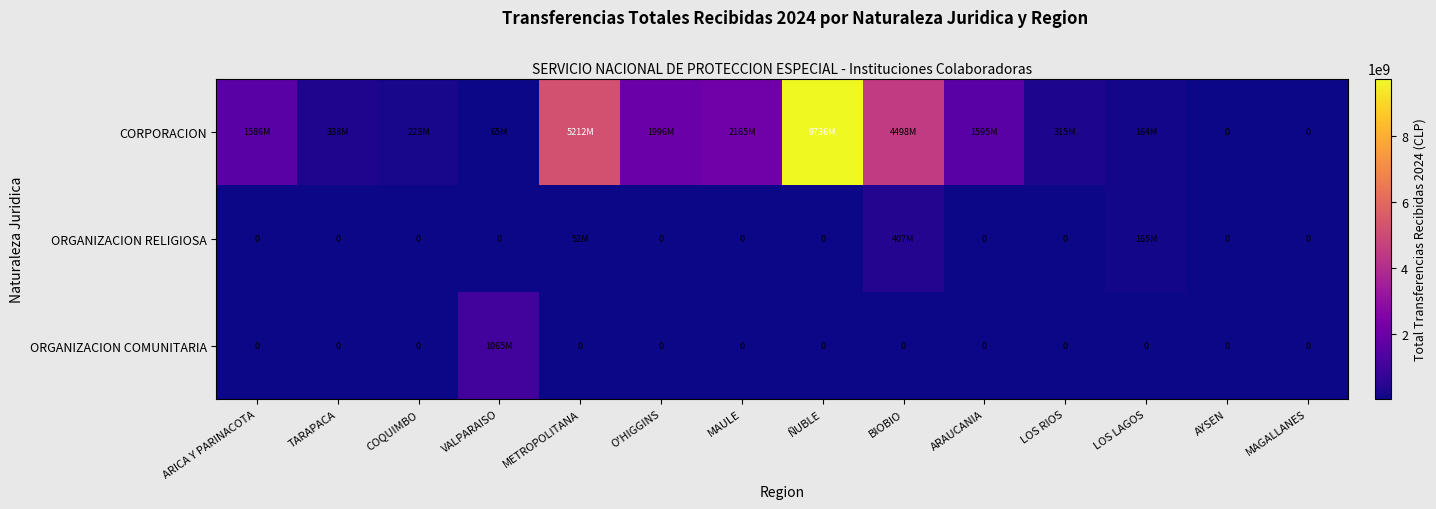

What is the sum of the CORPORACION values at ÑUBLE and METROPOLITANA?

14947361775